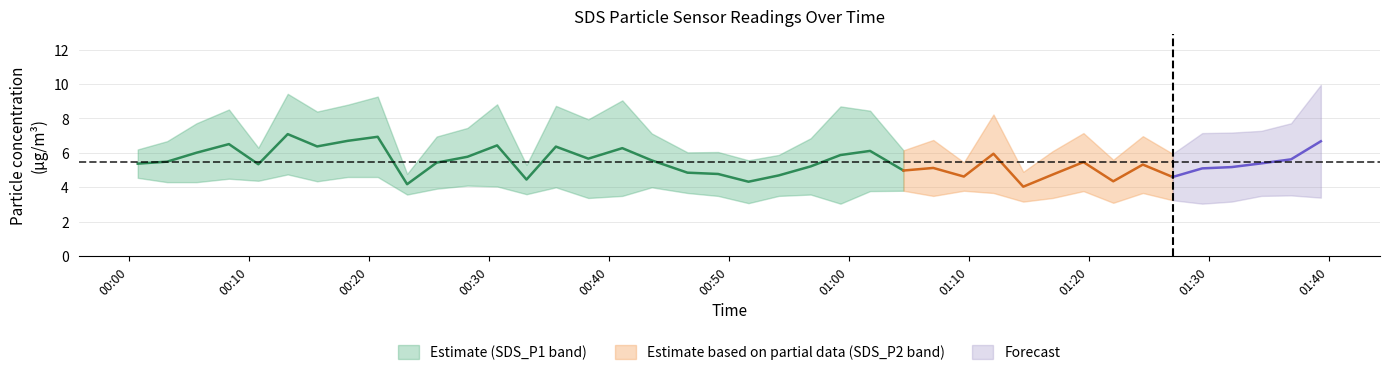

What is the difference between the SDS_P2 values at 11 and 19?

0.6